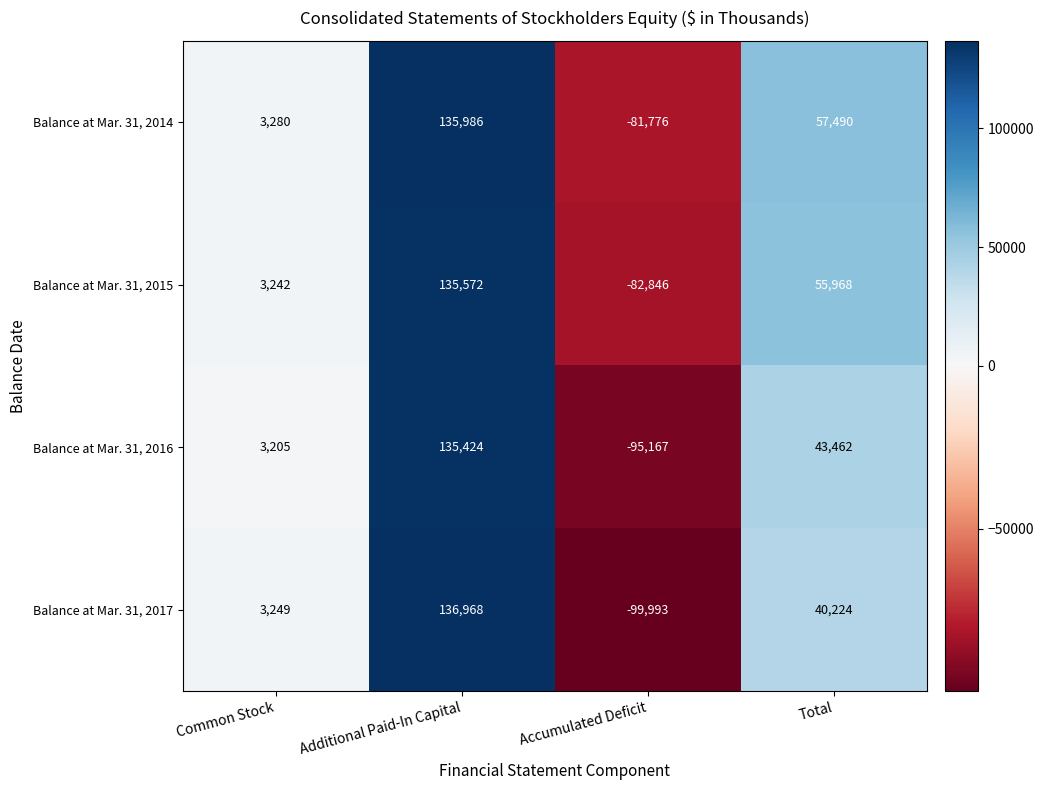

At which category is the sum across all series the highest?

Additional Paid-In Capital